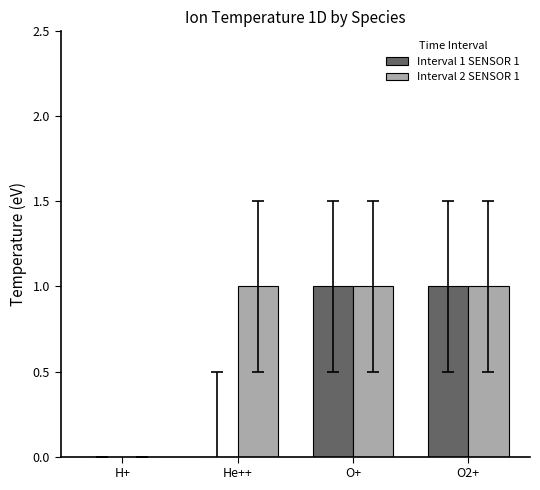

Count the number of data series in this chart.

2